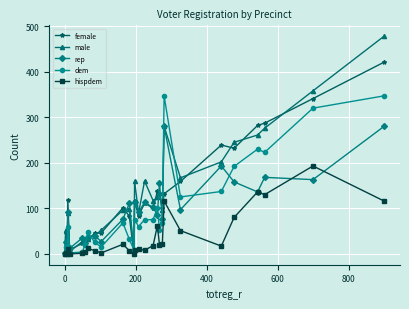

True or false: male has more than 0 interior local peaks.

True